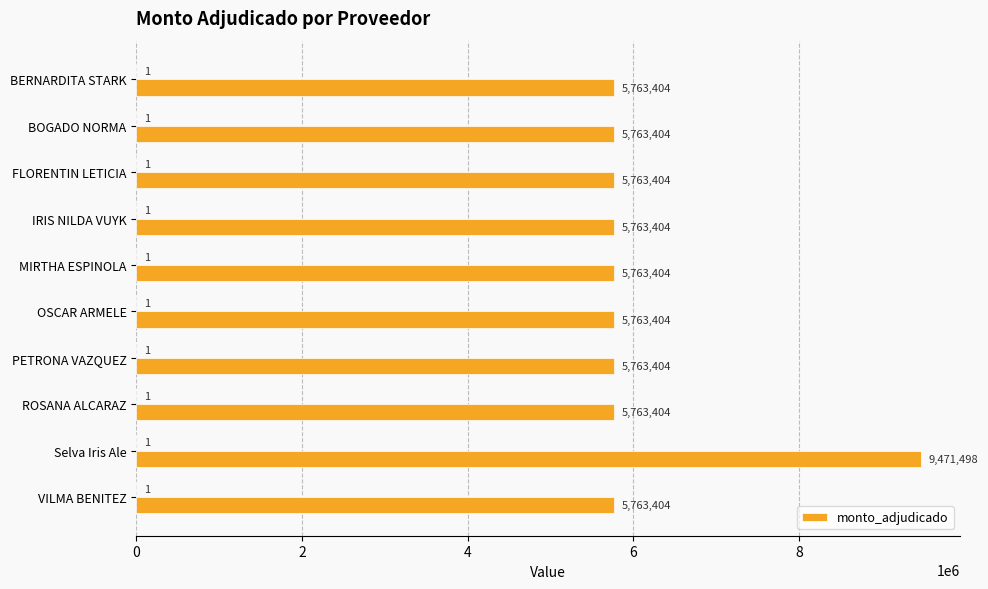

What is the maximum value shown in the chart?

9471498